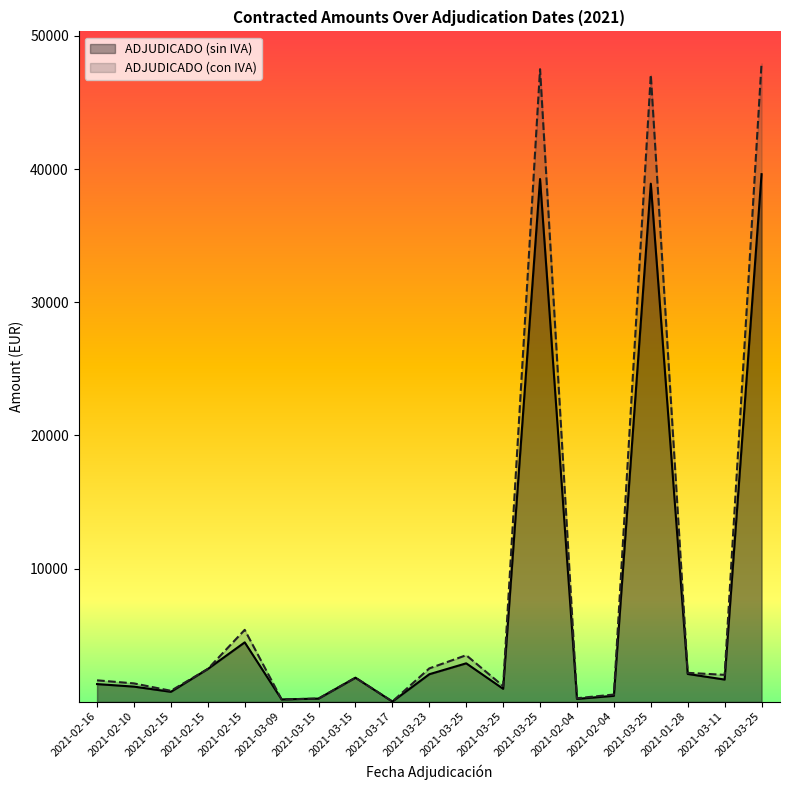

At which label does ADJUDICADO (con IVA) reach its minimum?

2021-03-17